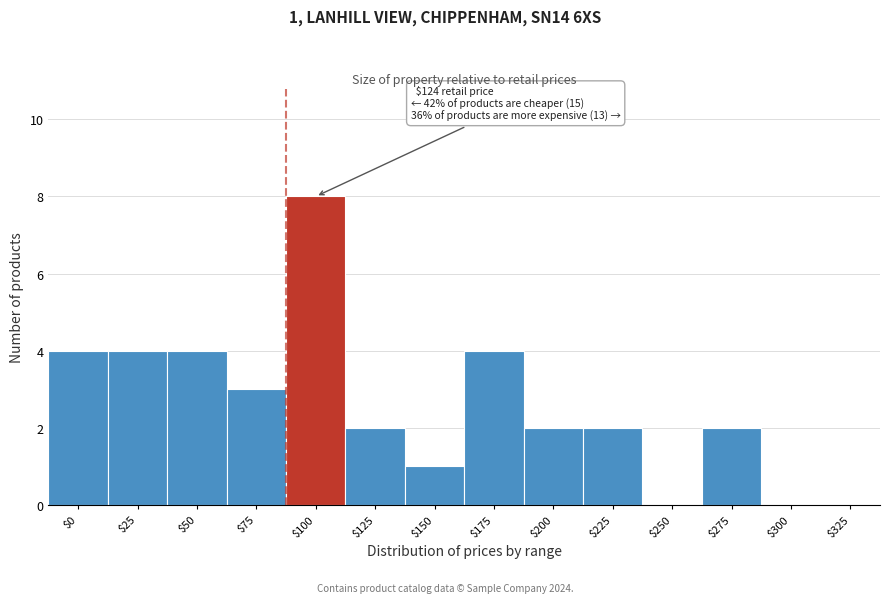

What is the sum of all values?

36